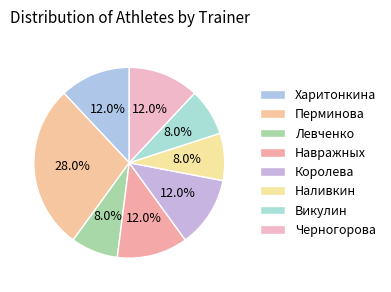

True or false: Королева accounts for 12% of the total.

True